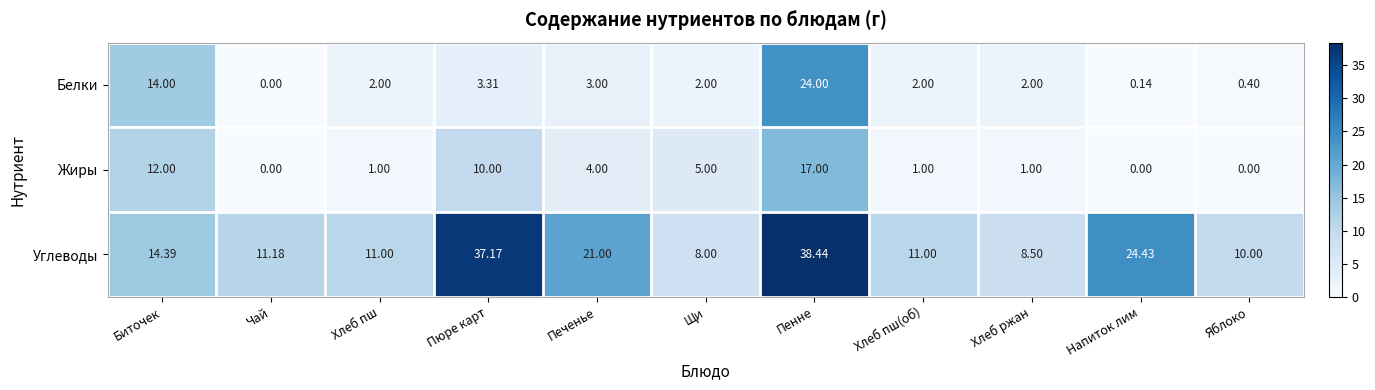

At which category is the sum across all series the highest?

Пенне